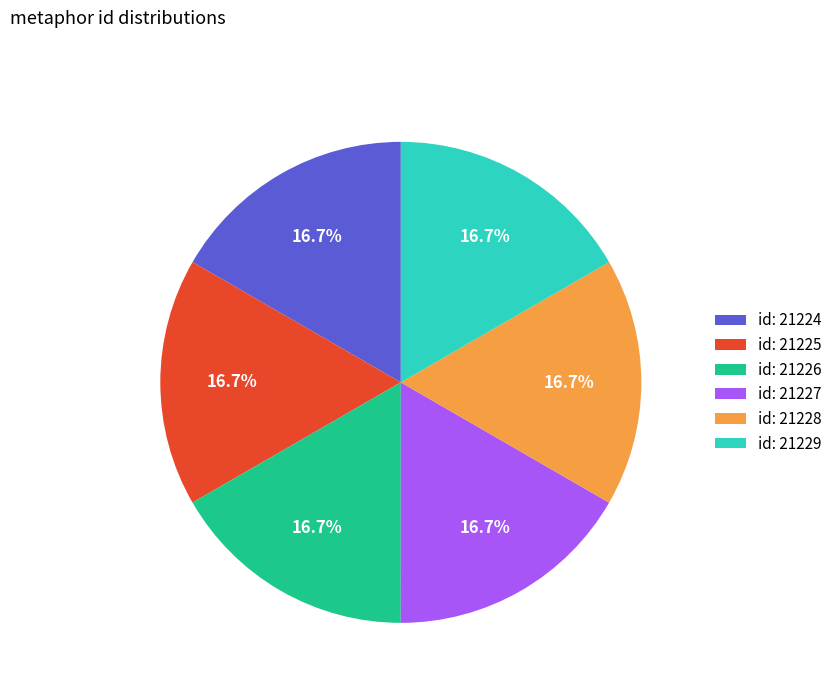

Does any single category account for the majority?

No